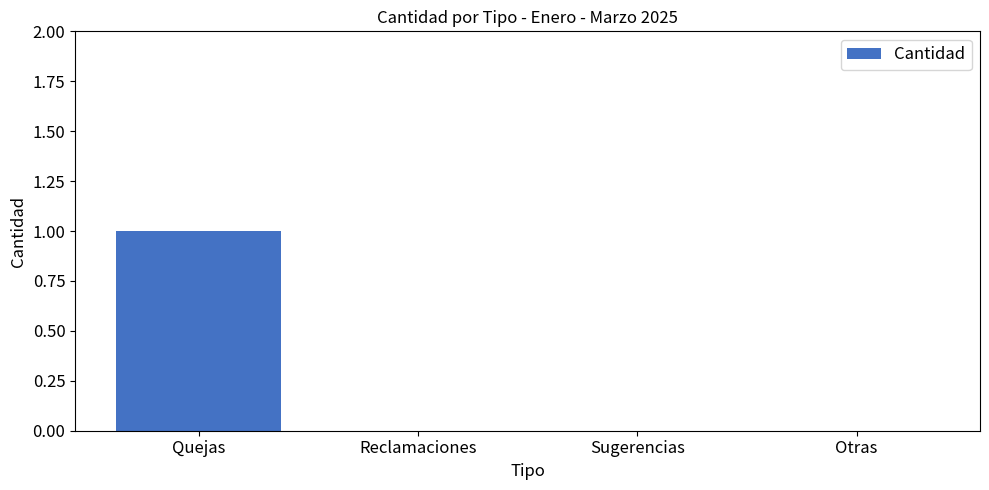

The value at Sugerencias is 0. True or false?

True